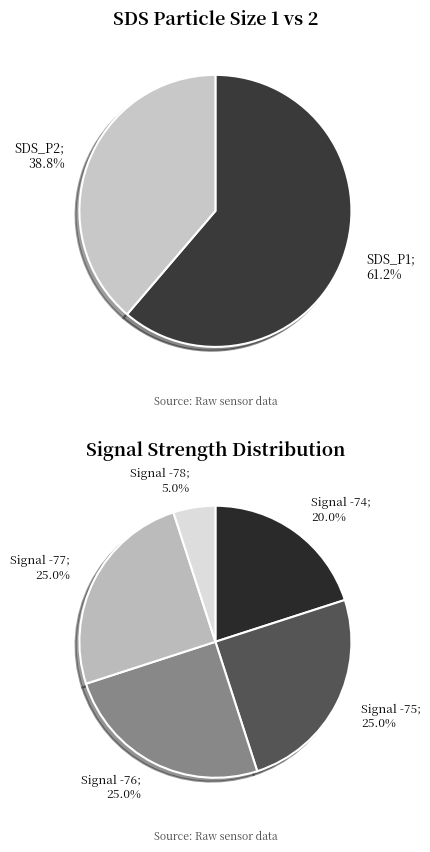

To the nearest percent, what percentage of the pie is SDS_P2?

39%